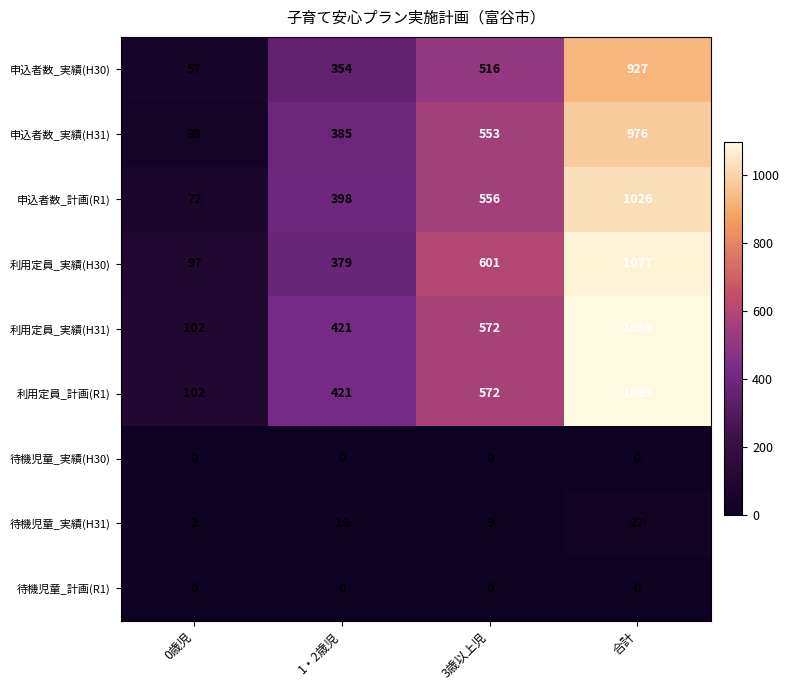

Count the 利用定員_実績(H30) values in the range 379 to 1077.

3